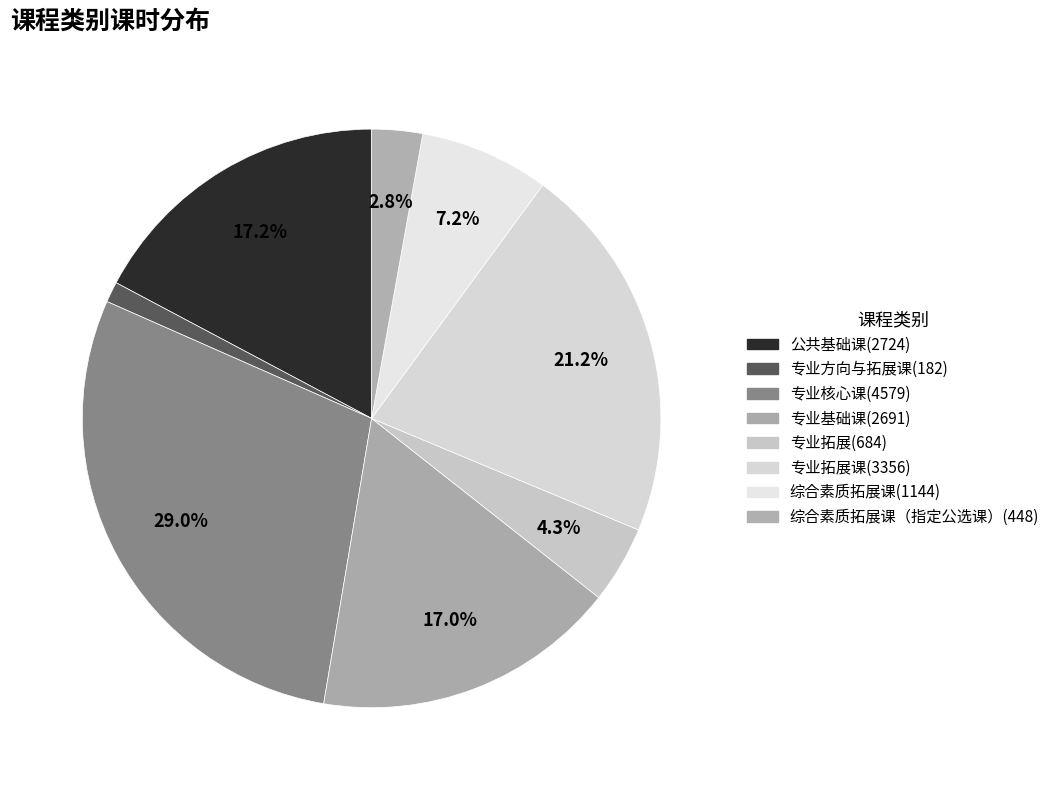

How many segments does this pie chart have?

8